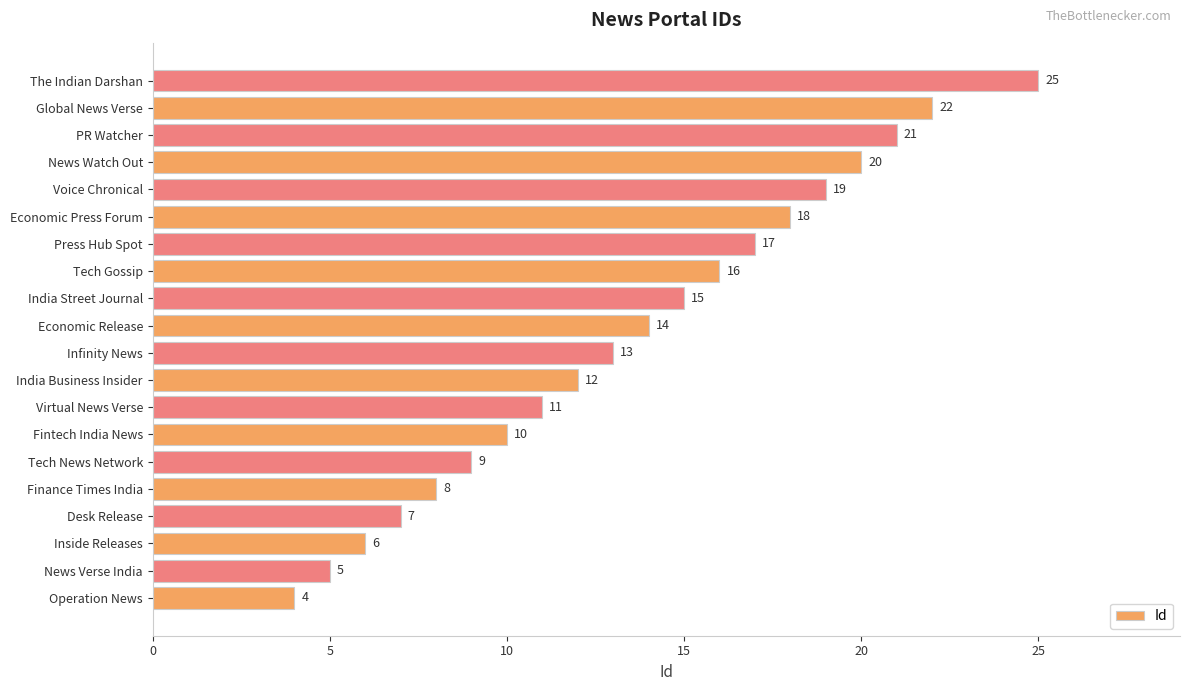

What is the maximum value shown in the chart?

25